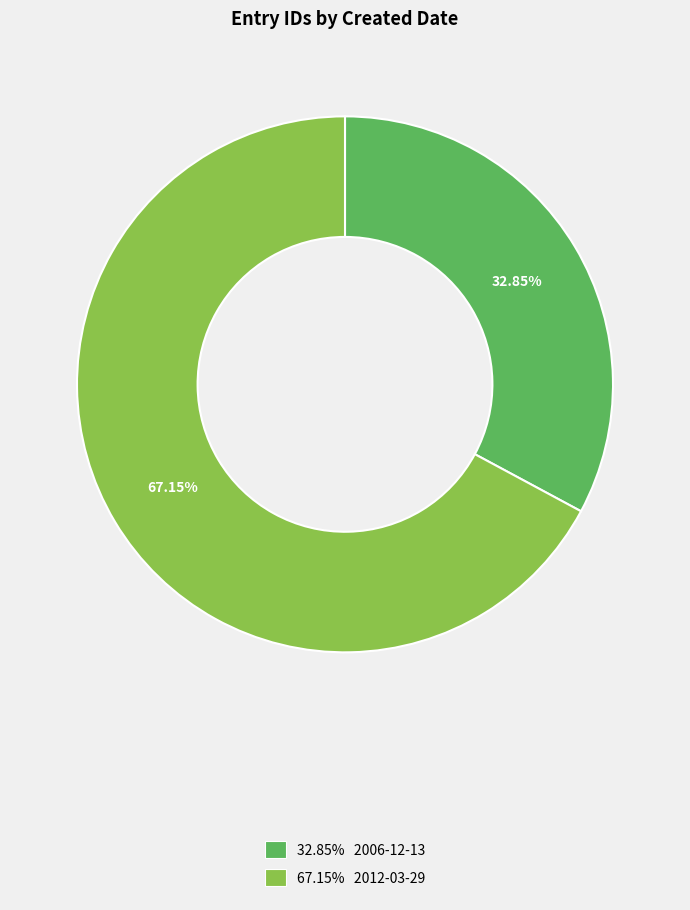

Does any single category account for the majority?

Yes